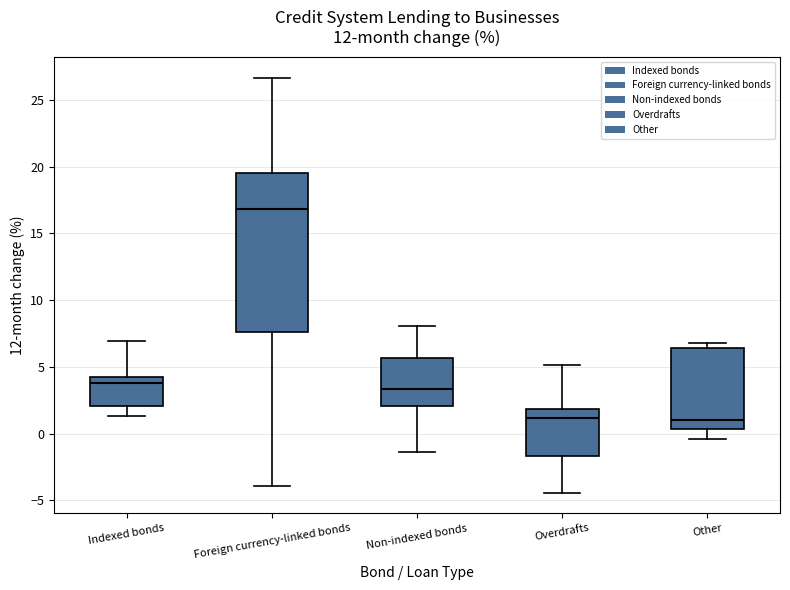

Which box has the highest median line?

Foreign currency-linked bonds